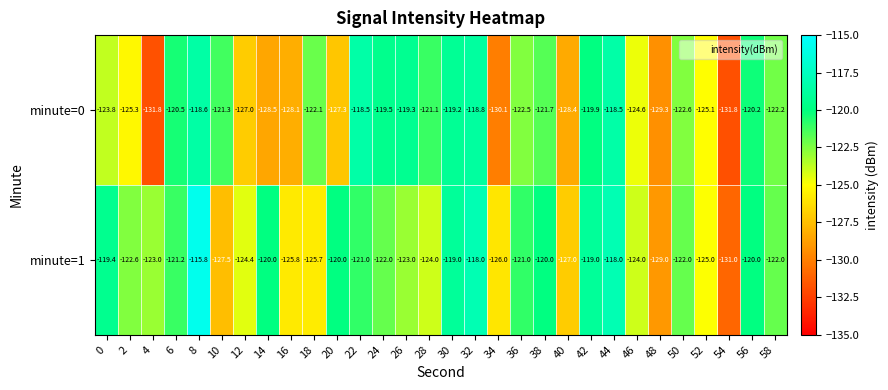

What is the approximate value of minute=1 at 8?

-115.8